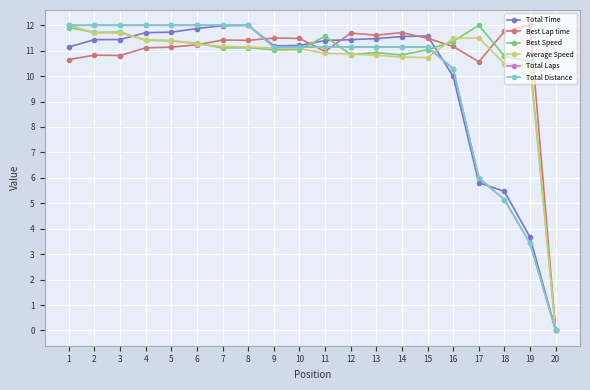

True or false: Total Time has more than 0 interior local peaks.

True